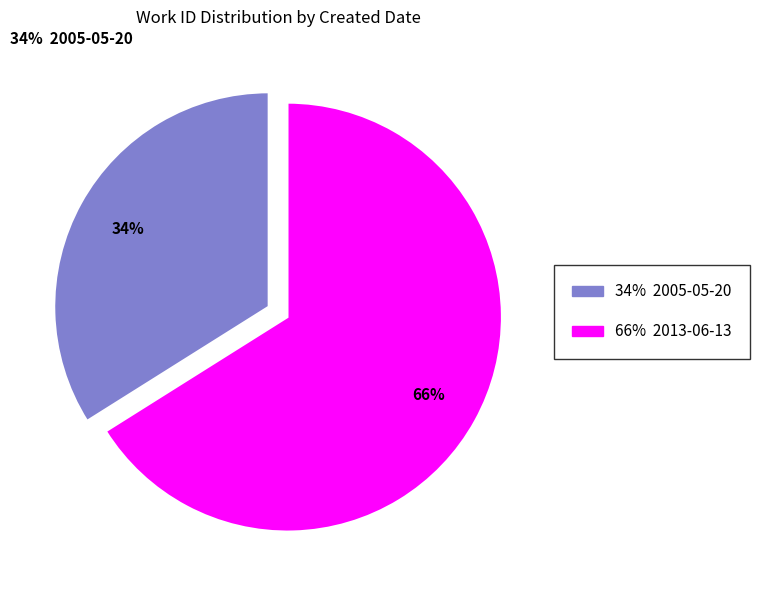

How many slices are in this pie chart?

2